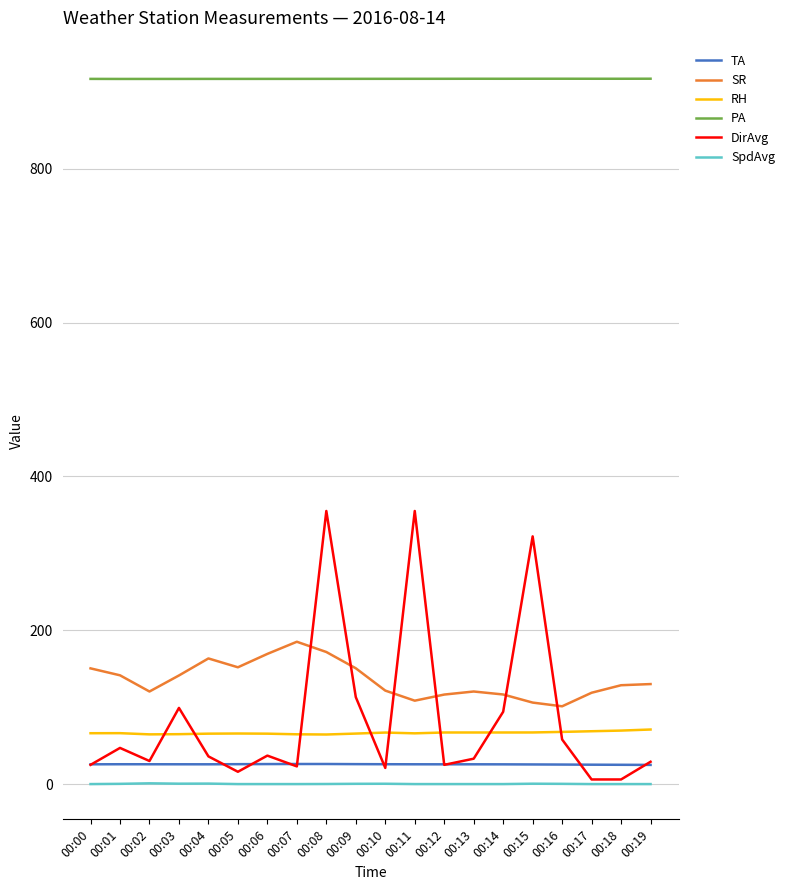

True or false: TA and SR cross at least once.

False